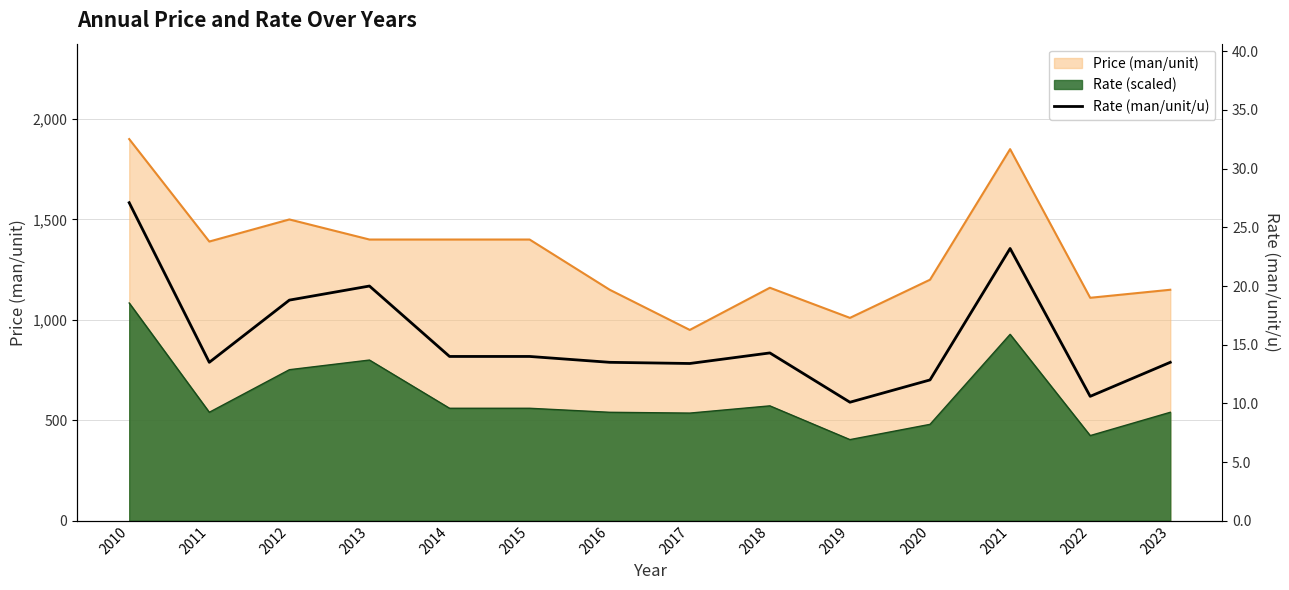

Reading right to left, extract all data points from this chart.

2023=13.5	2022=10.6	2021=23.2	2020=12.0	2019=10.1	2018=14.3	2017=13.4	2016=13.5	2015=14.0	2014=14.0	2013=20.0	2012=18.8	2011=13.5	2010=27.1